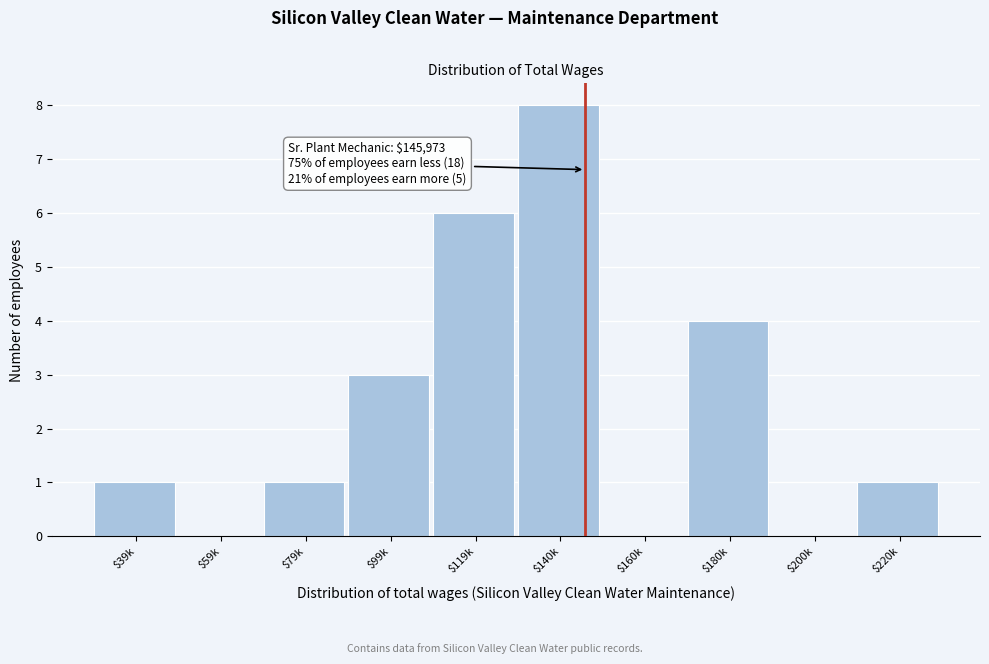

The chart shows a value of 2 at $99k. True or false?

False